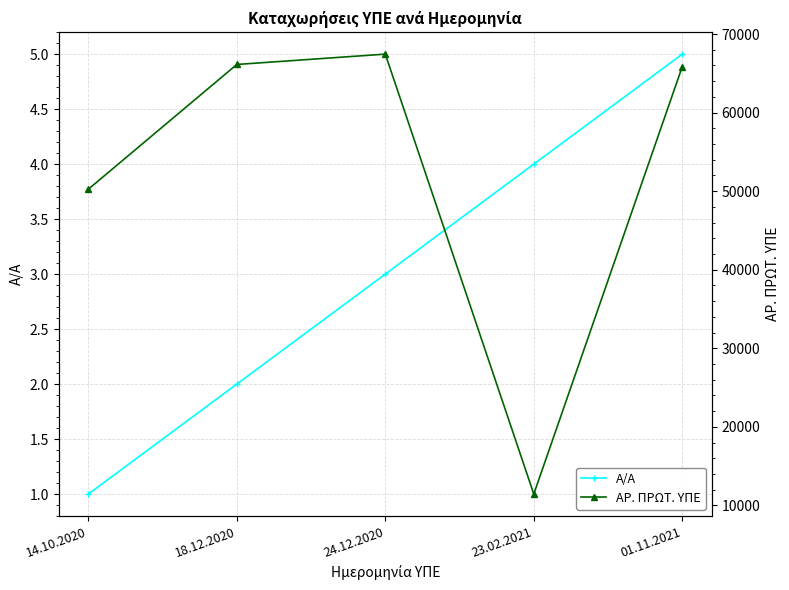

How many distinct data groups are displayed?

2